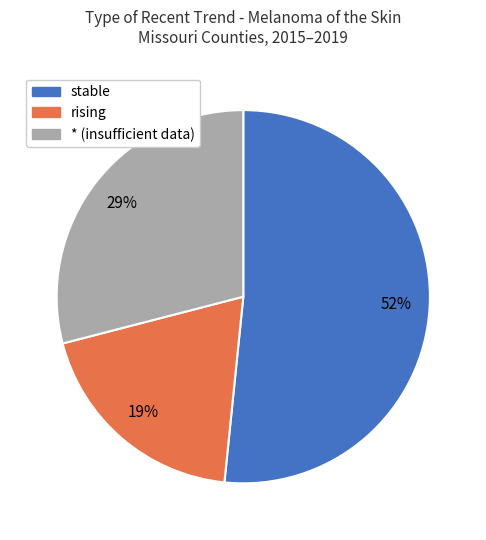

Is there any slice that represents more than half of the pie?

Yes